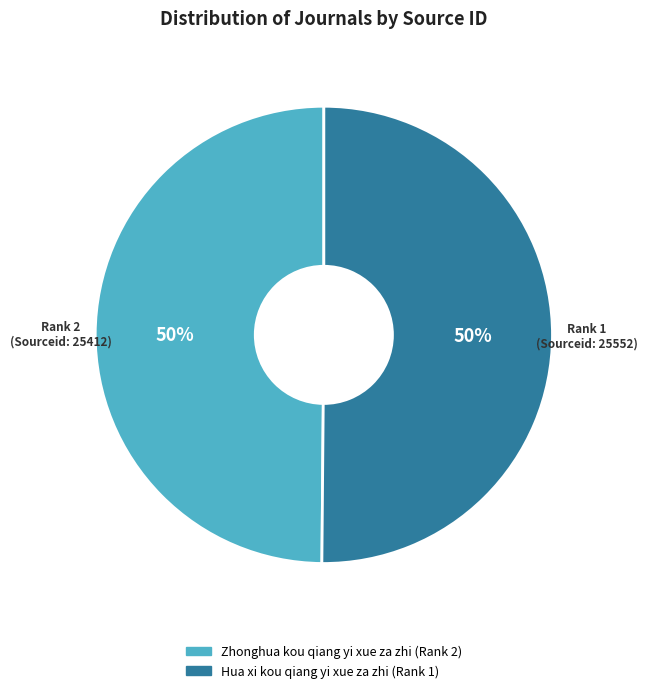

To the nearest percent, what portion does Zhonghua kou qiang yi xue za zhi (Rank 2) represent?

50%